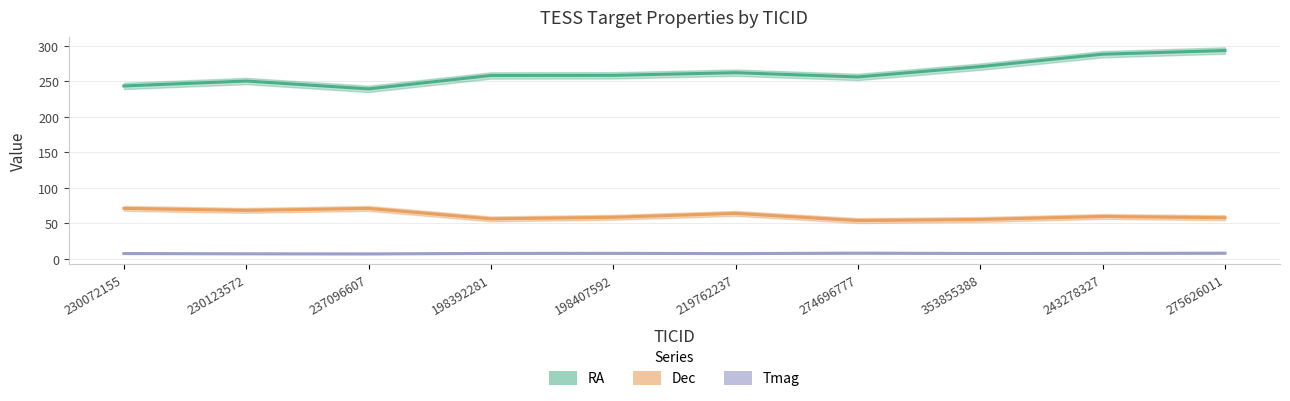

True or false: Dec and RA cross at least once.

False